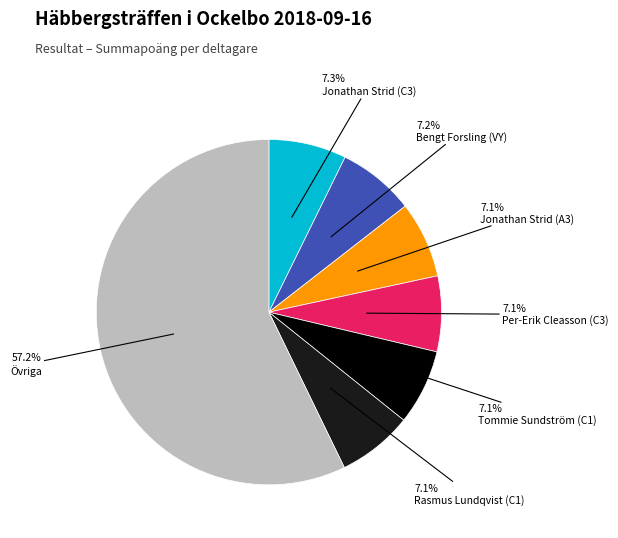

Does any single category account for the majority?

Yes